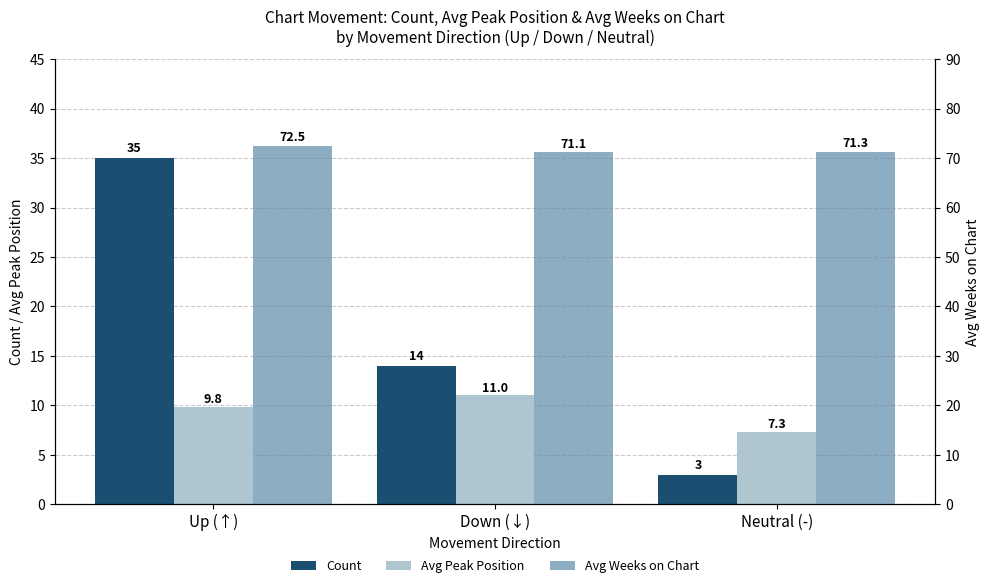

At which label is Avg Weeks on Chart closest to 71?

Down (↓)